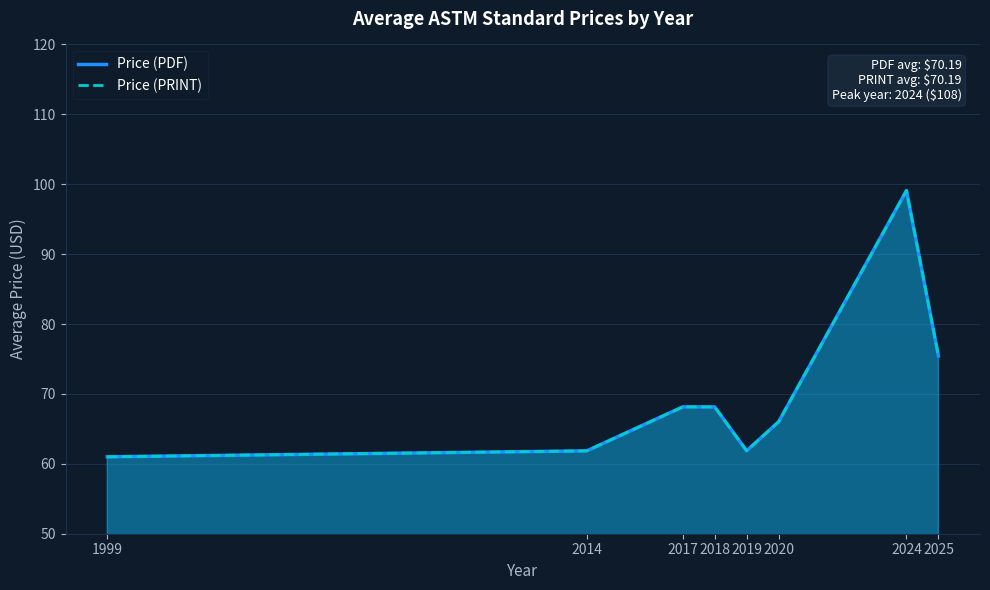

How many values in the Price (PRINT) series exceed 68?

4